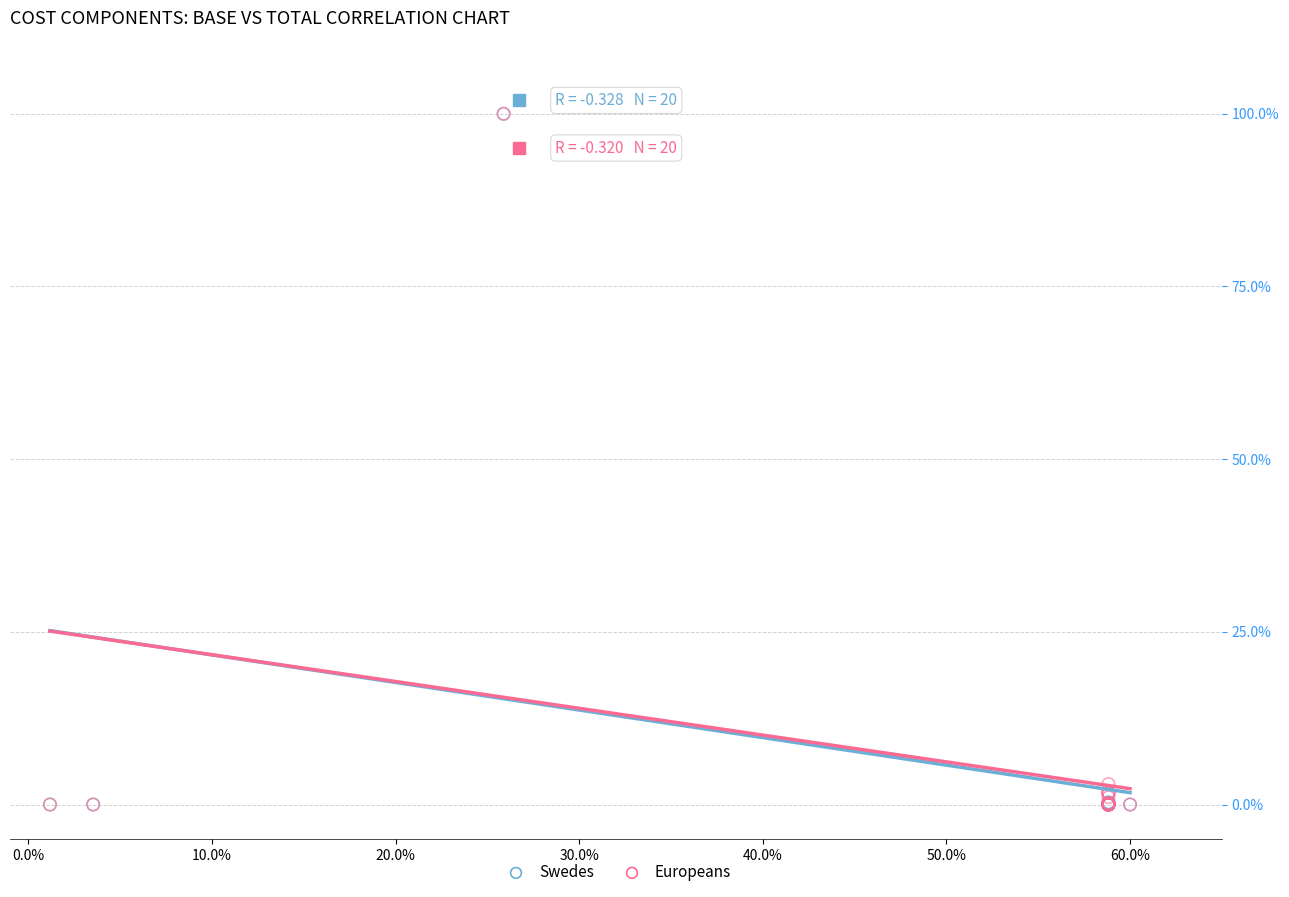

What are all the series names shown in the legend?

Swedes, Europeans